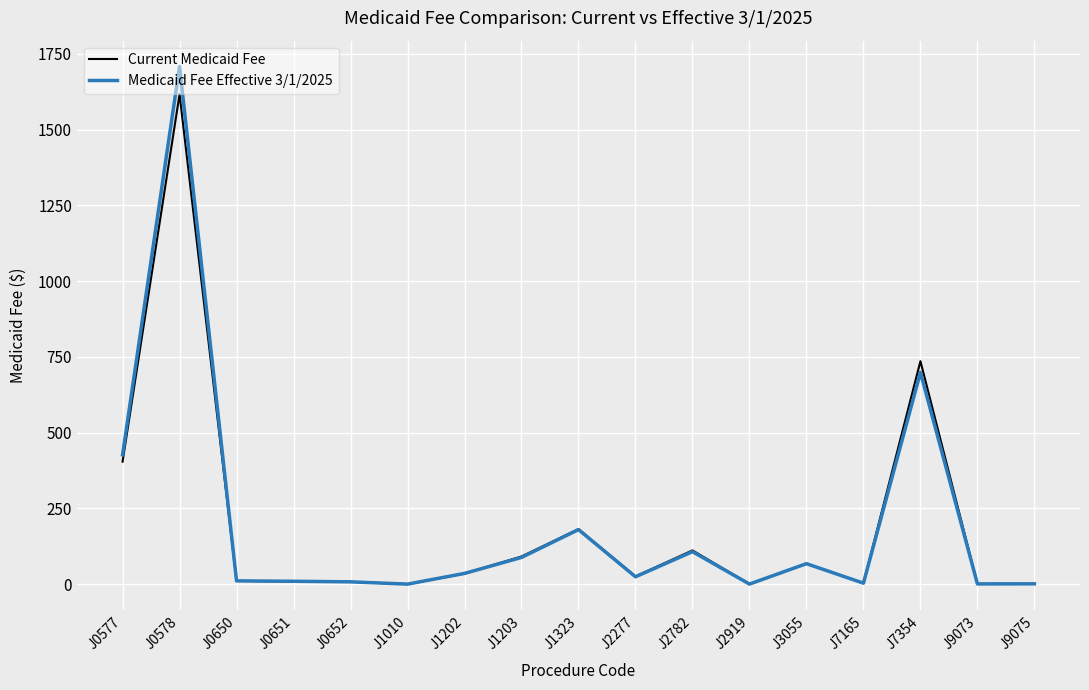

List the labels in order of Current Medicaid Fee value, largest first.

J0578, J7354, J0577, J1323, J2782, J1203, J3055, J1202, J2277, J0650, J0651, J0652, J7165, J9073, J9075, J2919, J1010